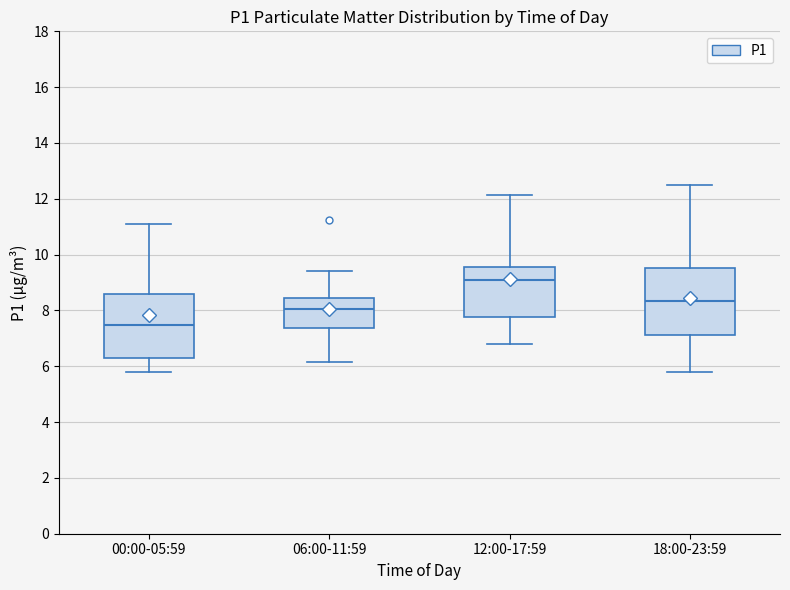

Which box's median line is the highest?

12:00-17:59